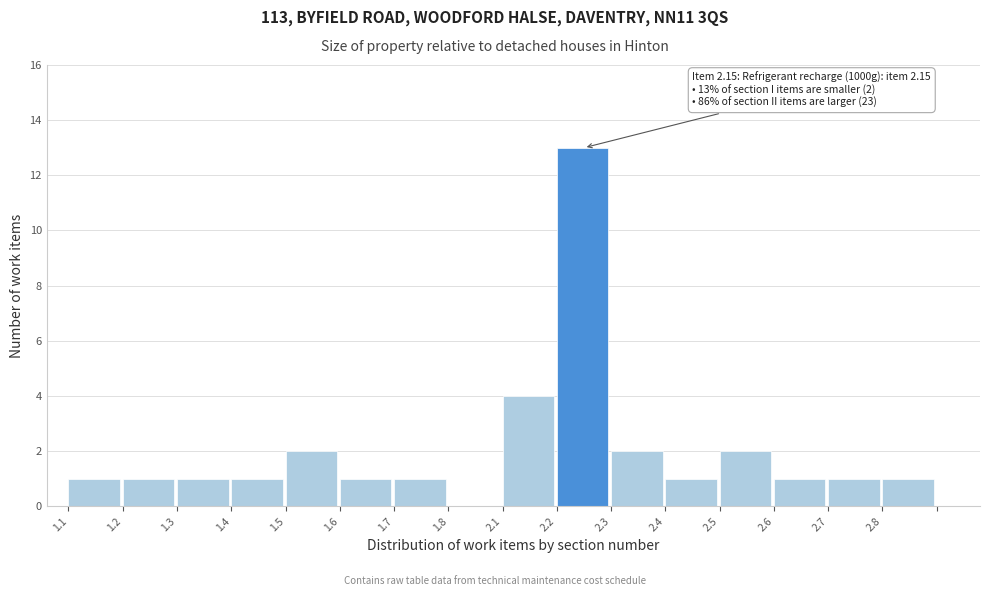

Reading left to right, extract all data points from this chart.

1.1=1	1.2=1	1.3=1	1.4=1	1.5=2	1.6=1	1.7=1	1.8=0	2.1=4	2.2=13	2.3=2	2.4=1	2.5=2	2.6=1	2.7=1	2.8=1